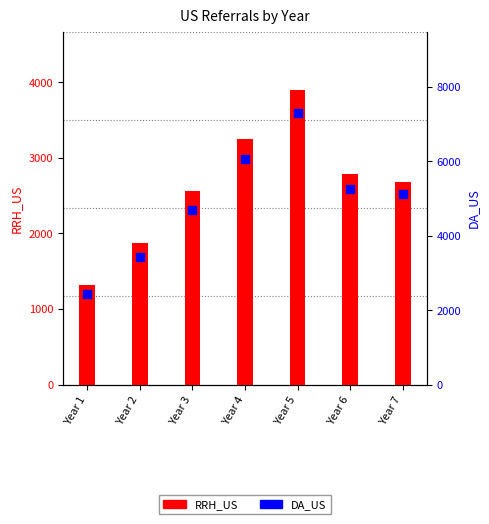

What are all the series names shown in the legend?

RRH_US, DA_US